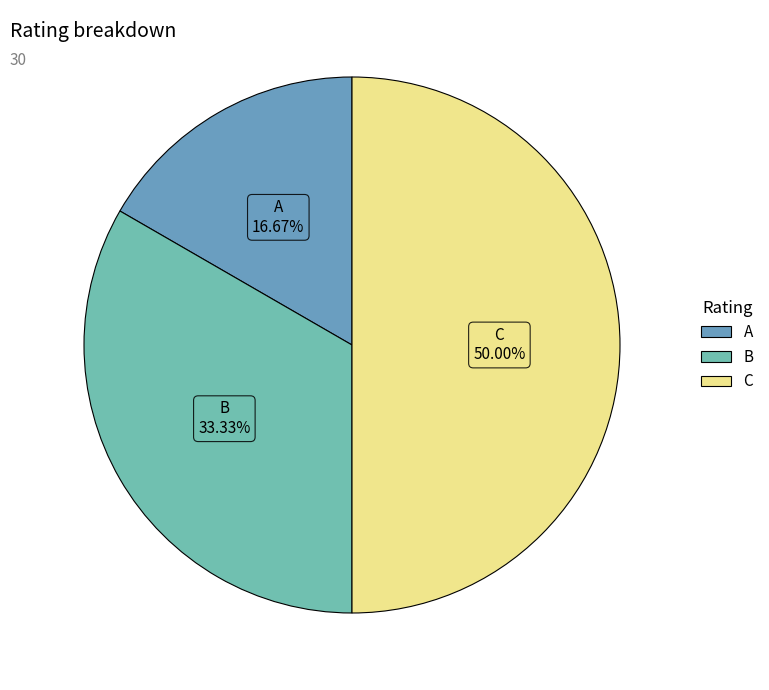

Count the number of slices in the pie.

3